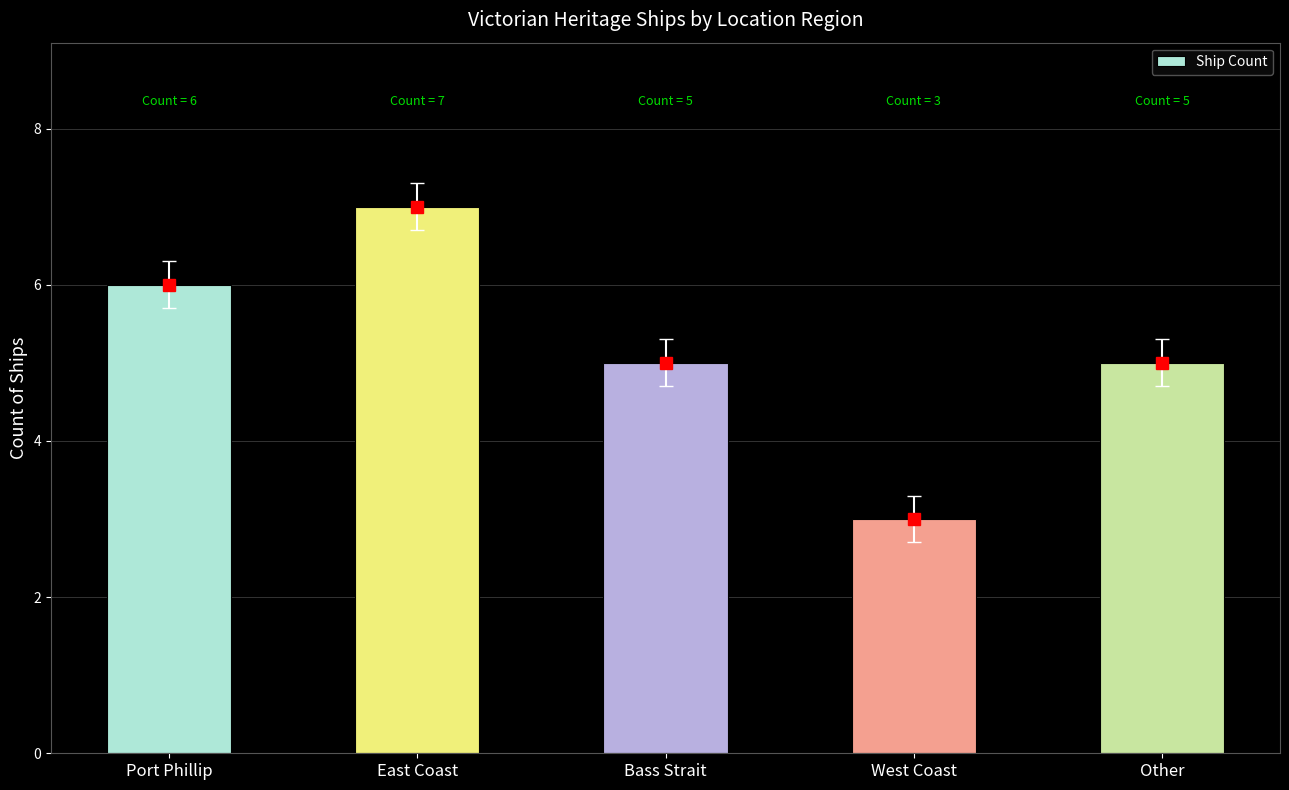

The chart shows a value of 2 at East Coast. True or false?

False